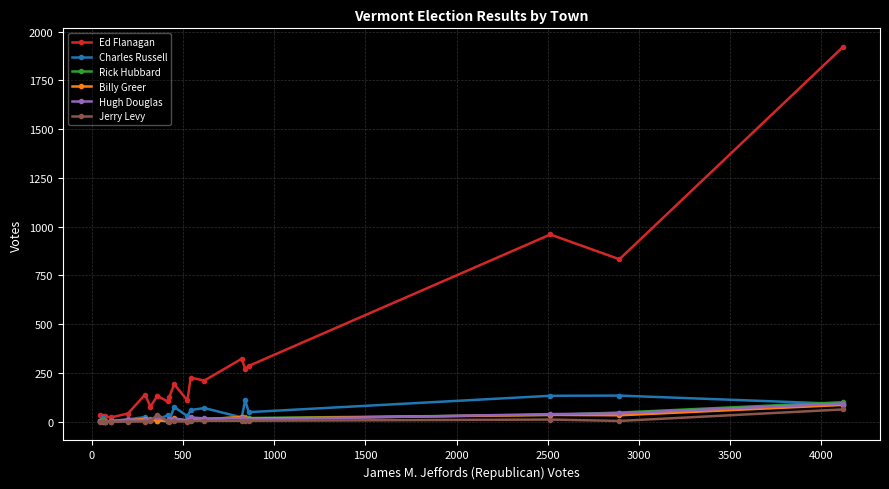

What is the maximum value shown in the chart?

1921